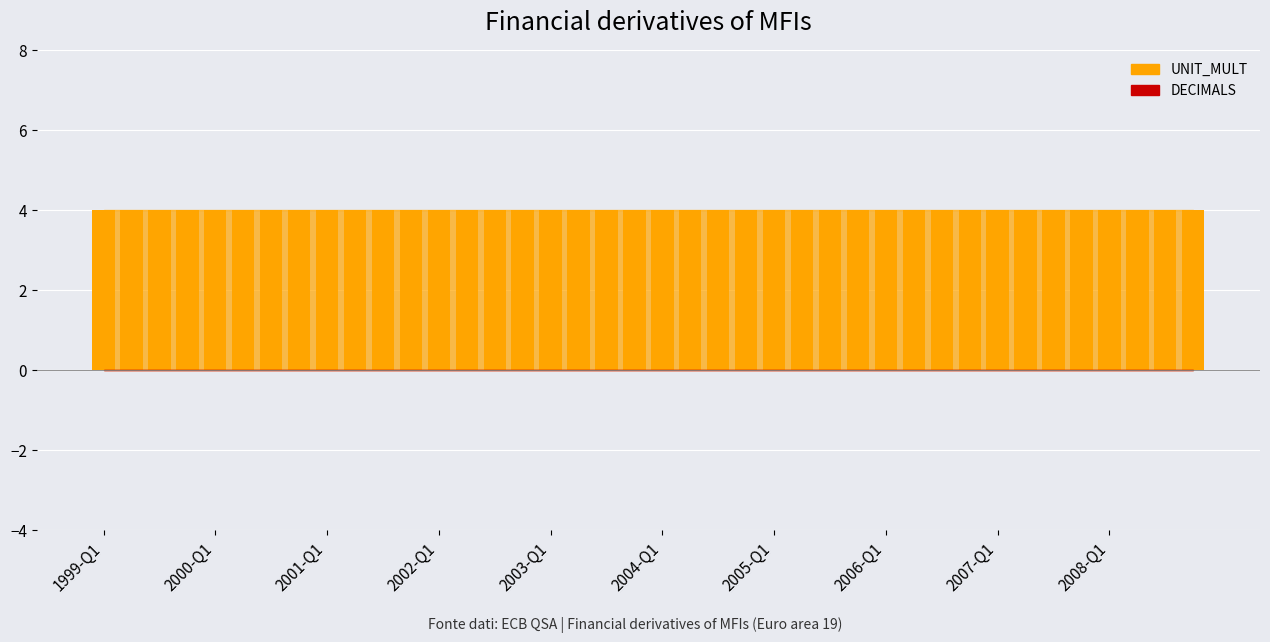

Where is UNIT_MULT nearest to the value 4?

1999-Q1